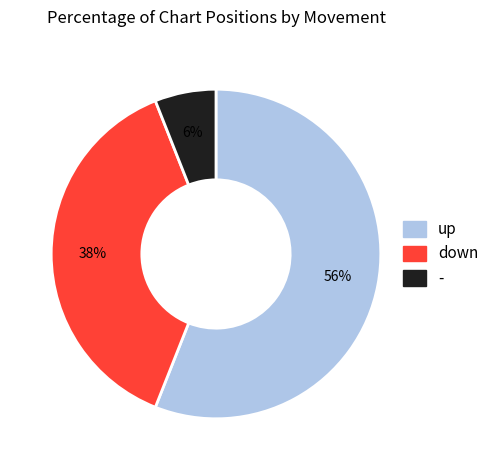

To the nearest percent, what is the average slice percentage?

33%